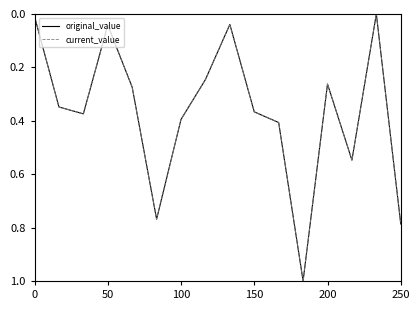

Does the chart display data point markers on the line(s)?

No